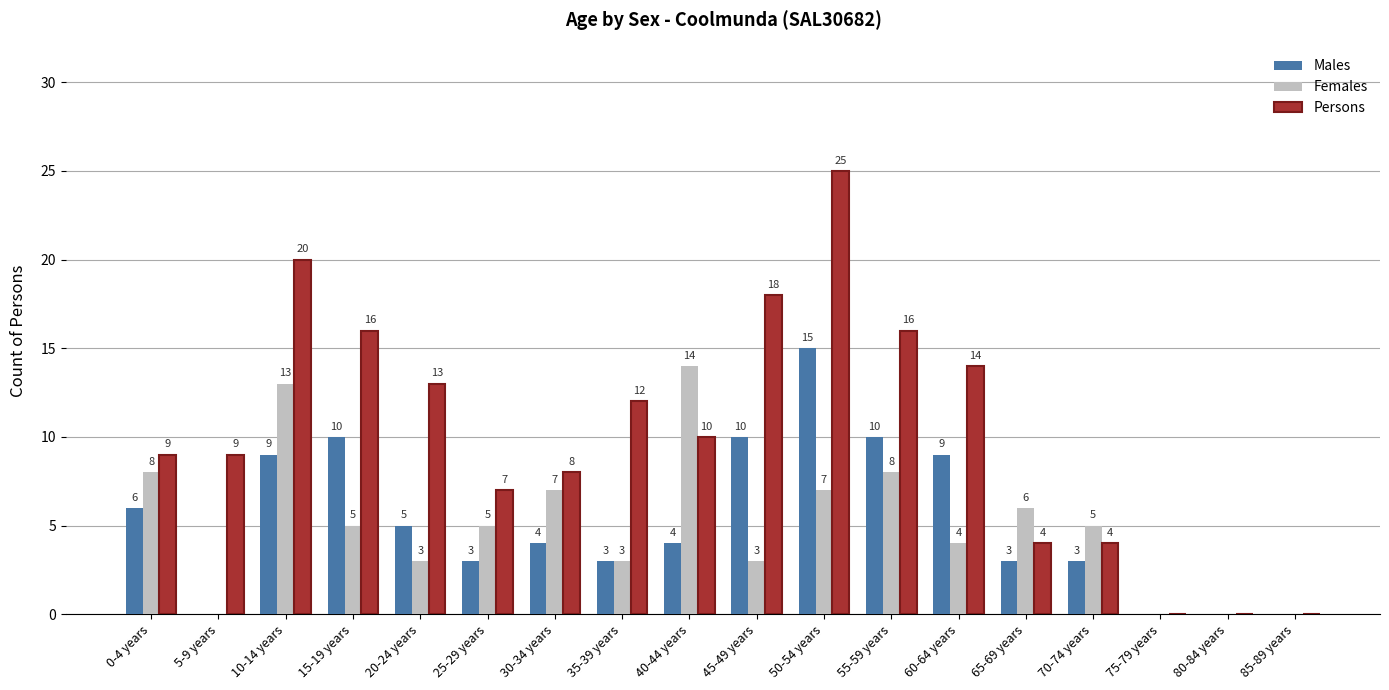

Is the value of Females at 0-4 years greater than the value of Persons at 85-89 years?

Yes